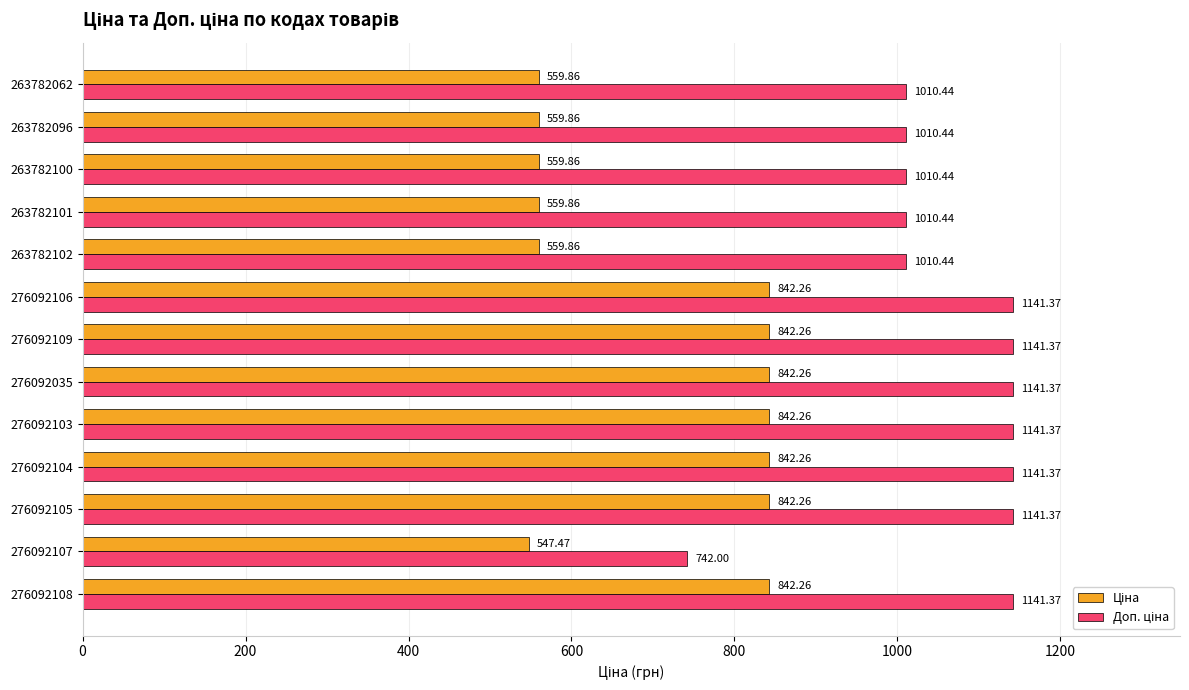

What is the total value across all series at 263782101?

1570.3